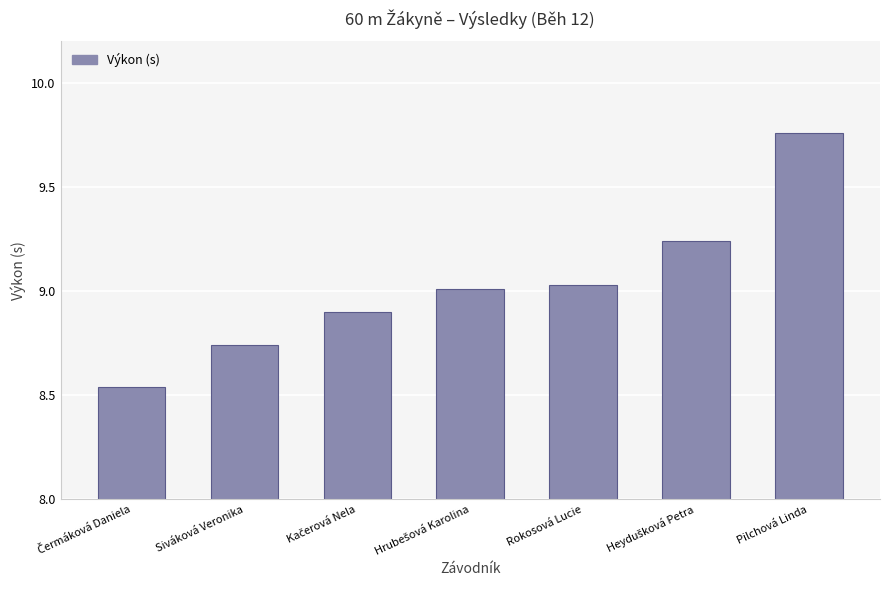

At which category does the chart reach its peak across all series?

Pilchová Linda